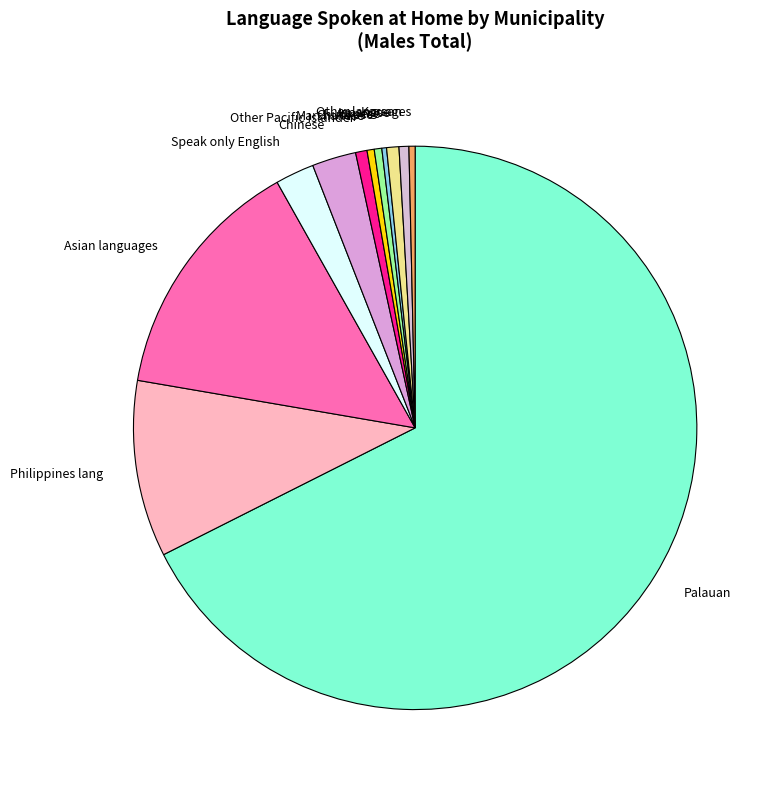

Which slice is the largest?

Palauan